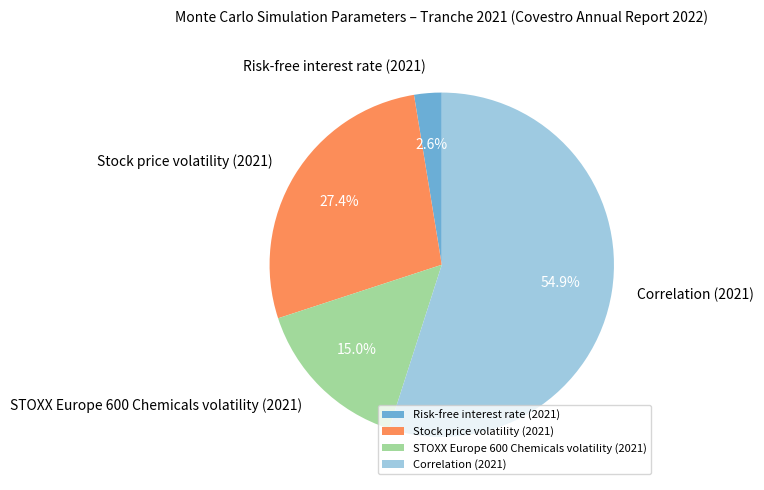

What percentage do Risk-free interest rate (2021) and Stock price volatility (2021) together represent?

30.0%